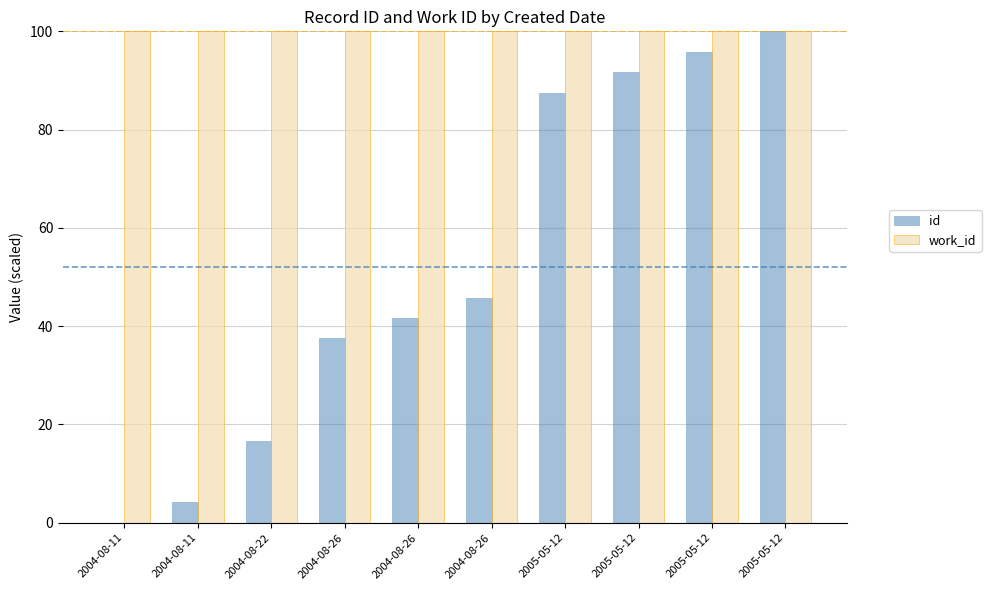

Which category has the highest value across all series?

2005-05-12